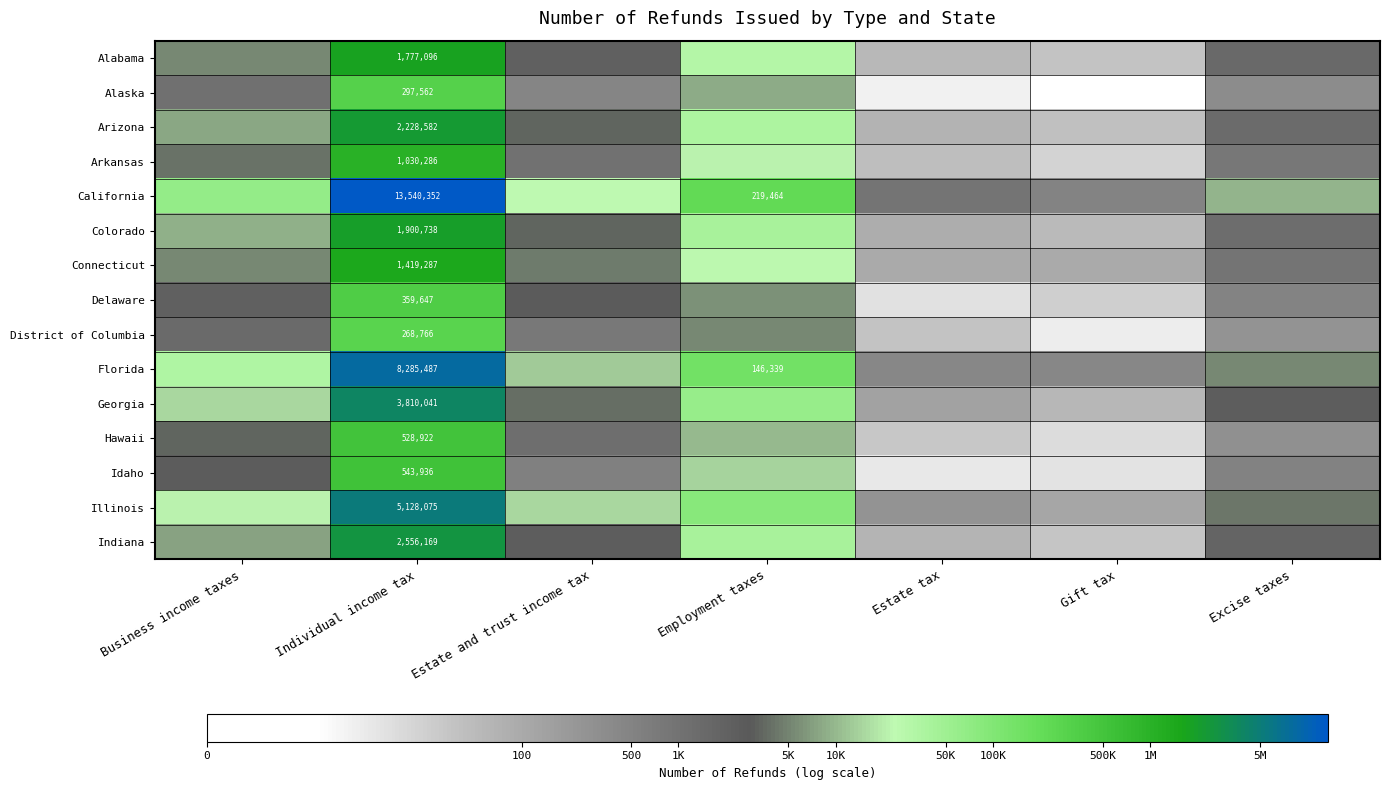

Which category has the lowest value in the Georgia series?

Gift tax